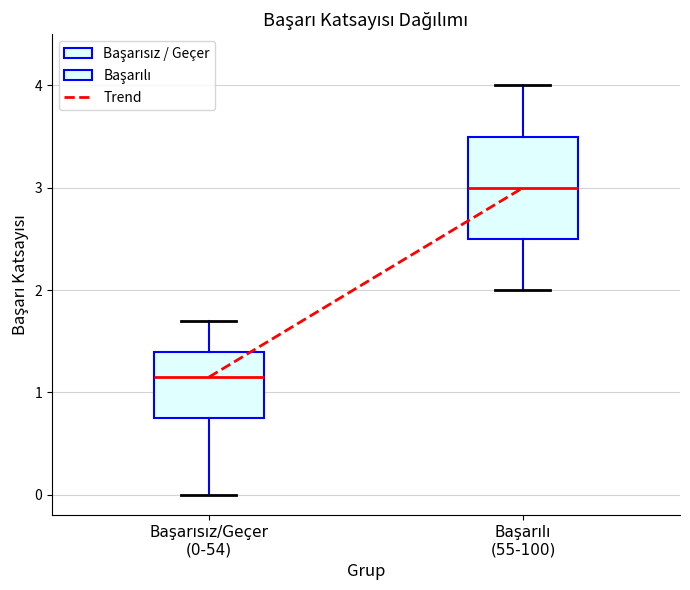

Comparing the boxes themselves (not the whiskers), which one is the tallest?

Başarılı (55-100)